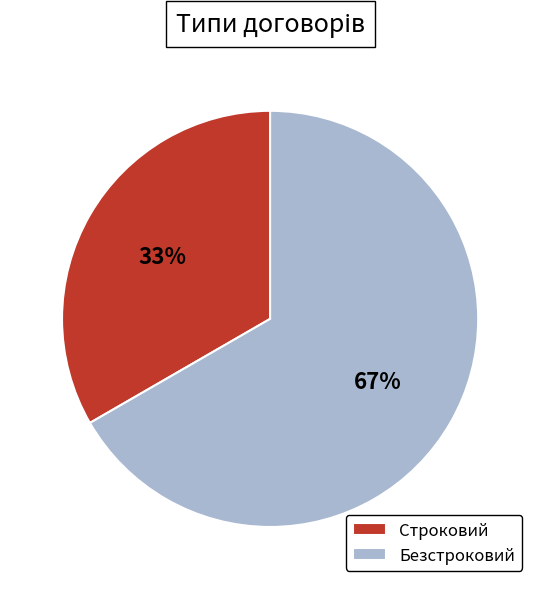

What is the majority slice?

Безстроковий